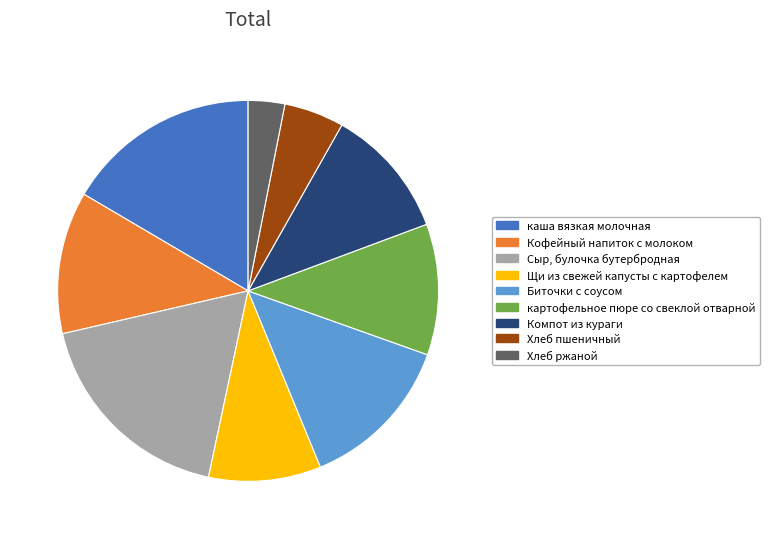

Do Компот из кураги and картофельное пюре со свеклой отварной together represent more than half of the pie?

No